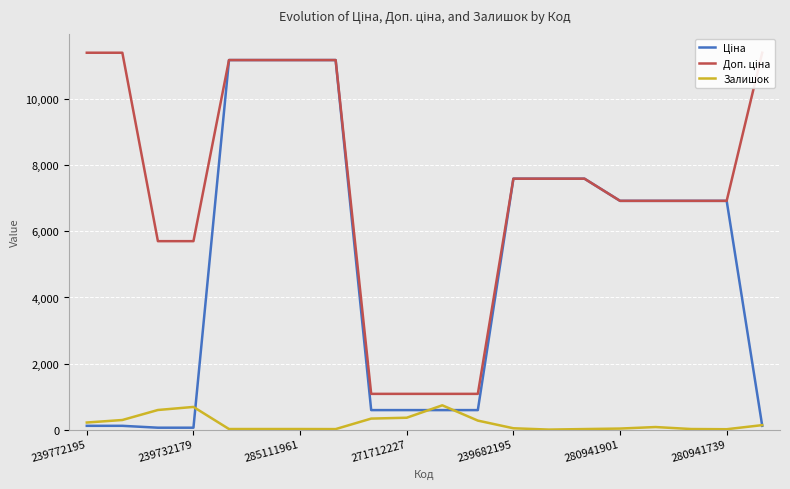

How many lines are shown in the chart?

3